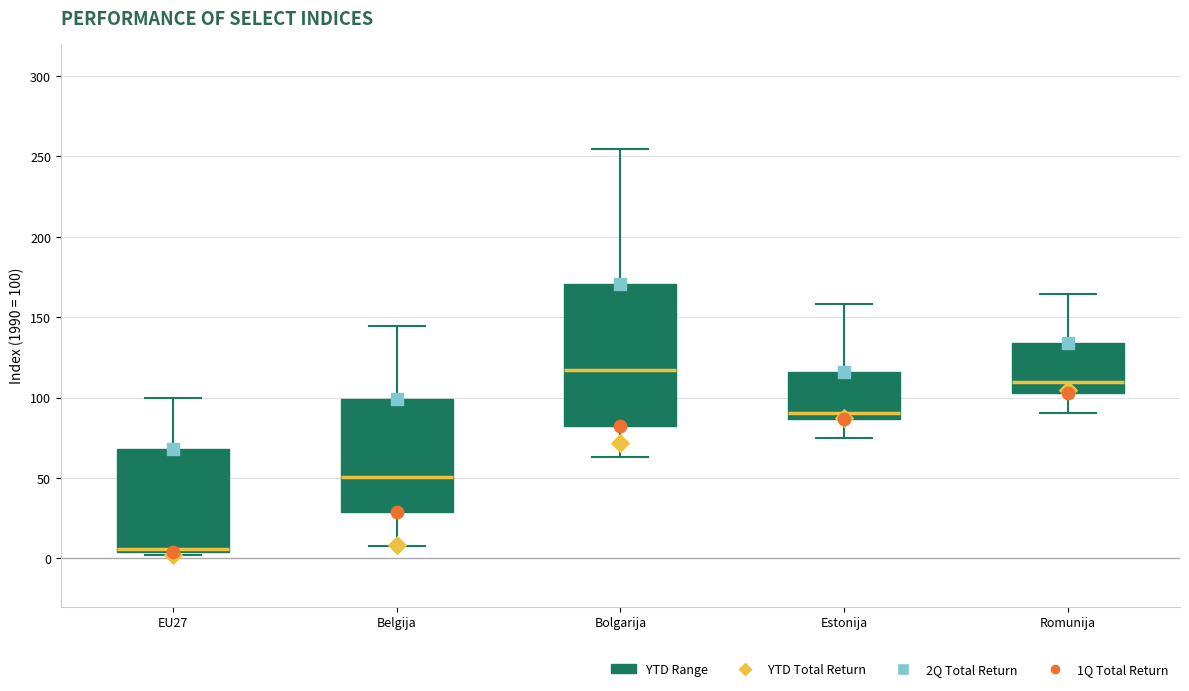

Reading left to right, transcribe this box plot: for each box, give where its median line is, the range the box spans, and where its two whiskers end, as read against the y-axis. The values are not printed on the chart, so give them approximately, as read against the axis.

EU27: median 5 (just above the box's lower edge), box 5 to 70, whiskers 0 to 100
Belgija: median 50, box 30 to 100, whiskers 10 to 145
Bolgarija: median 115, box 80 to 170, whiskers 65 to 255
Estonija: median 90, box 85 to 115, whiskers 75 to 160
Romunija: median 110, box 105 to 135, whiskers 90 to 165